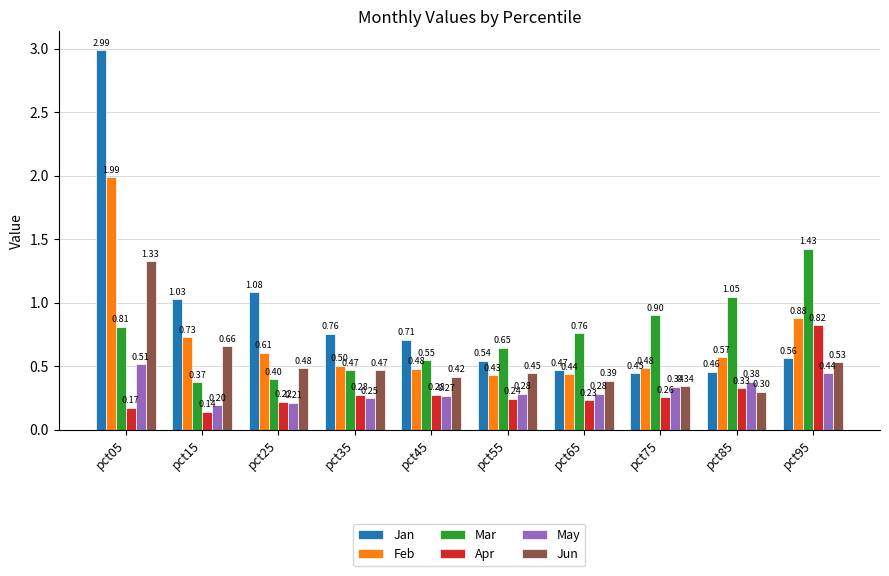

What is the sum of the Jan values at pct05 and pct15?

4.0